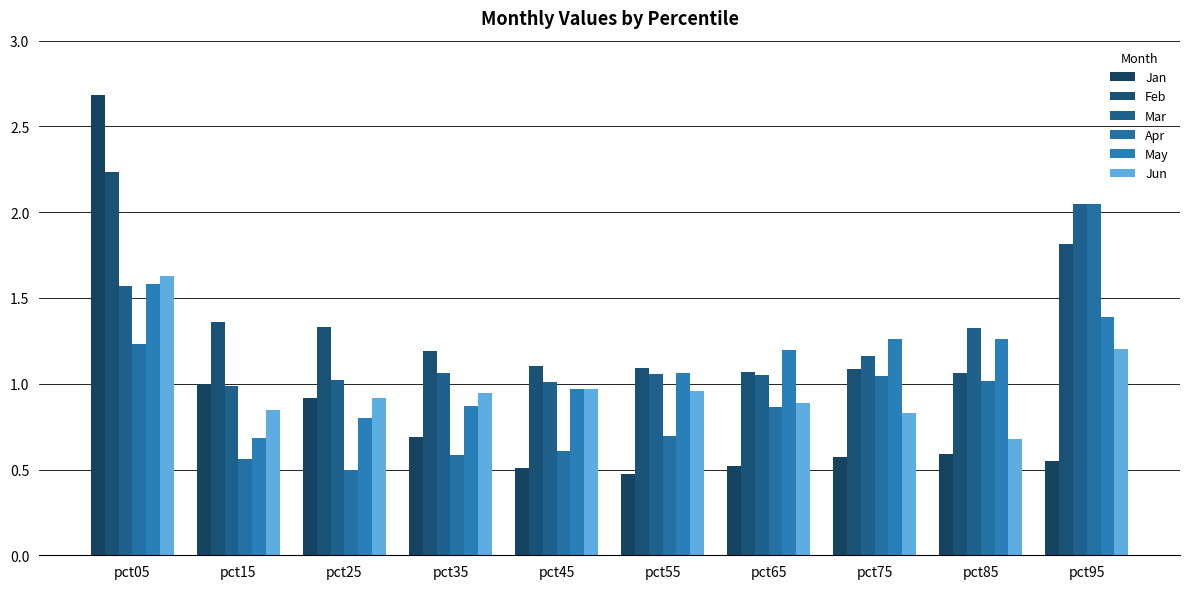

Does the chart contain any negative values?

No